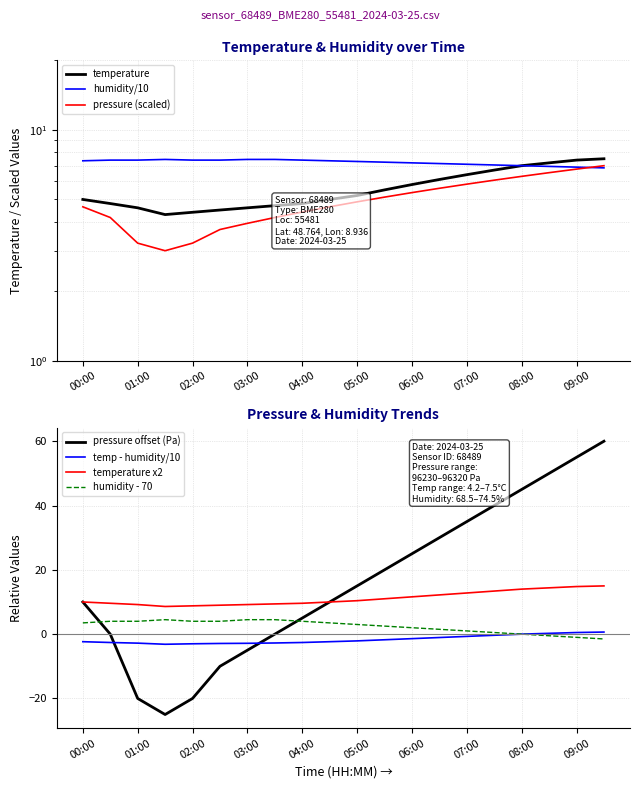

Reading left to right, what are all the values shown in this chart?

temperature: 5.0	4.8	4.6	4.3	4.4	4.5	4.6	4.7	4.8	5.0	5.2	5.5	5.8	6.1	6.4	6.7	7.0	7.2	7.4	7.5
humidity: 7.3	7.4	7.4	7.5	7.4	7.4	7.5	7.5	7.4	7.3	7.3	7.2	7.2	7.2	7.1	7.0	7.0	7.0	6.9	6.8
pressure_norm: 4.6	4.2	3.2	3.0	3.2	3.7	3.9	4.2	4.4	4.6	4.9	5.1	5.4	5.6	5.8	6.1	6.3	6.5	6.8	7.0